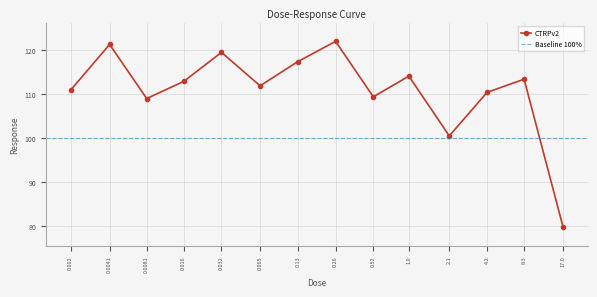

True or false: there are more than 0 points higher than both neighbors.

True